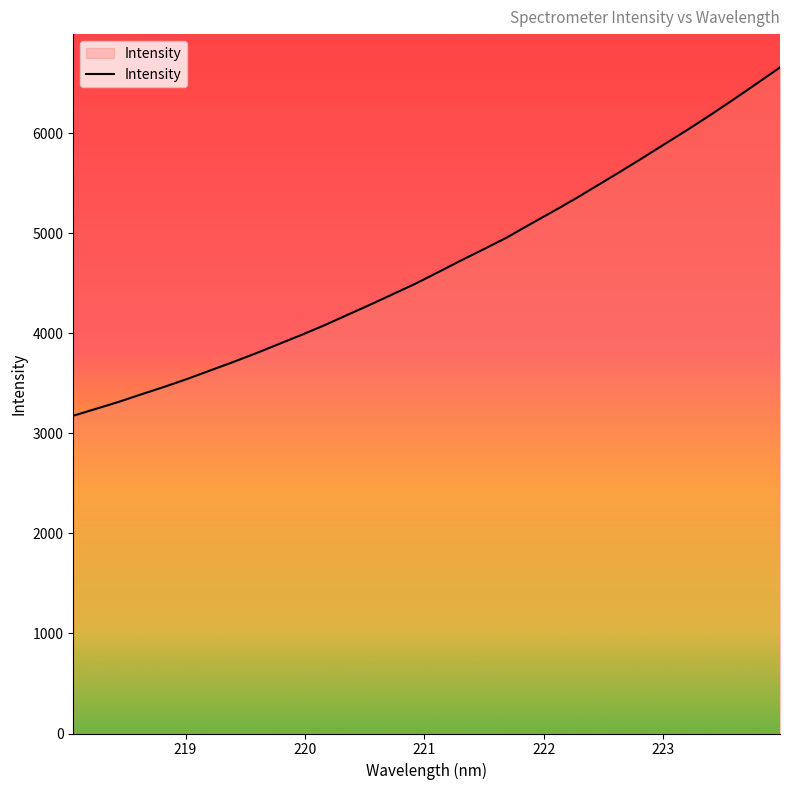

What is the maximum value shown in the chart?

6660.0